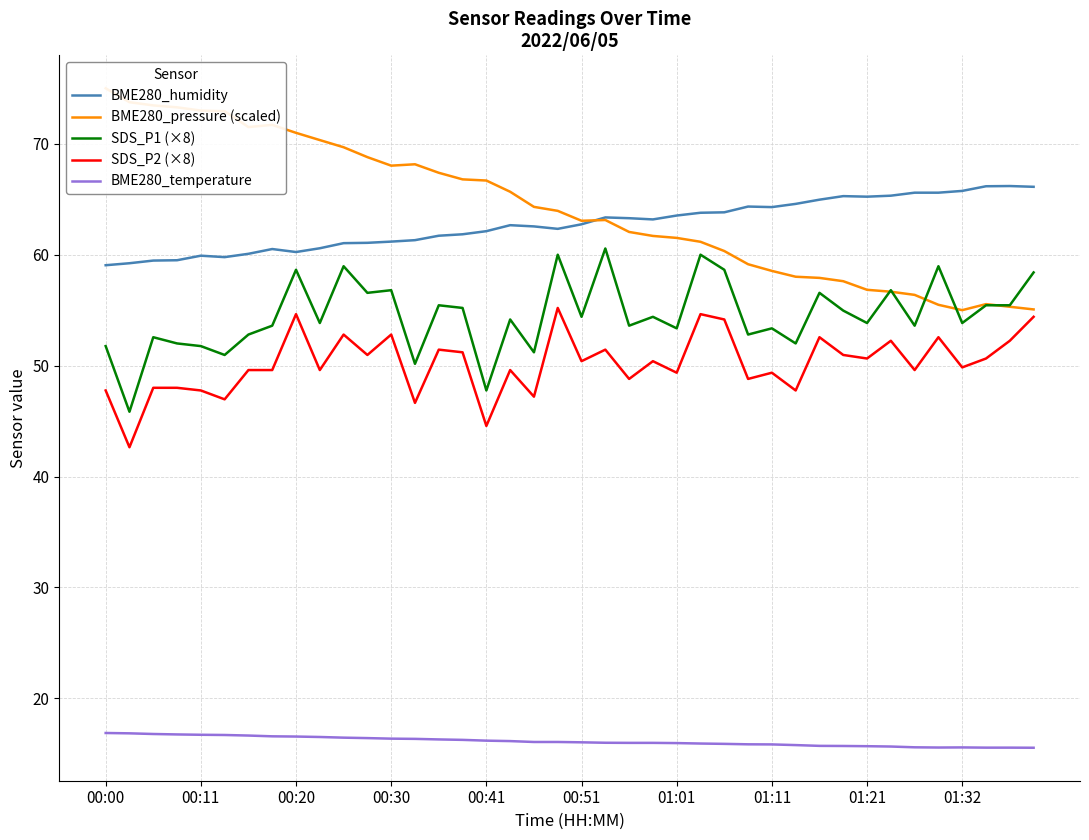

True or false: SDS_P1 (×8) and BME280_temperature intersect in this chart.

False